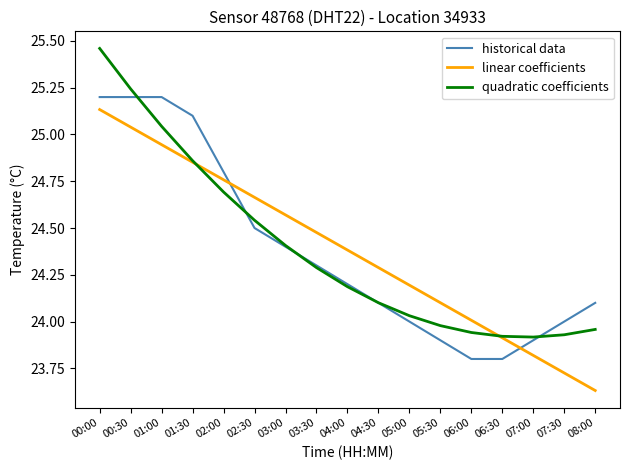

What is the average value of the linear coefficients series?

24.4